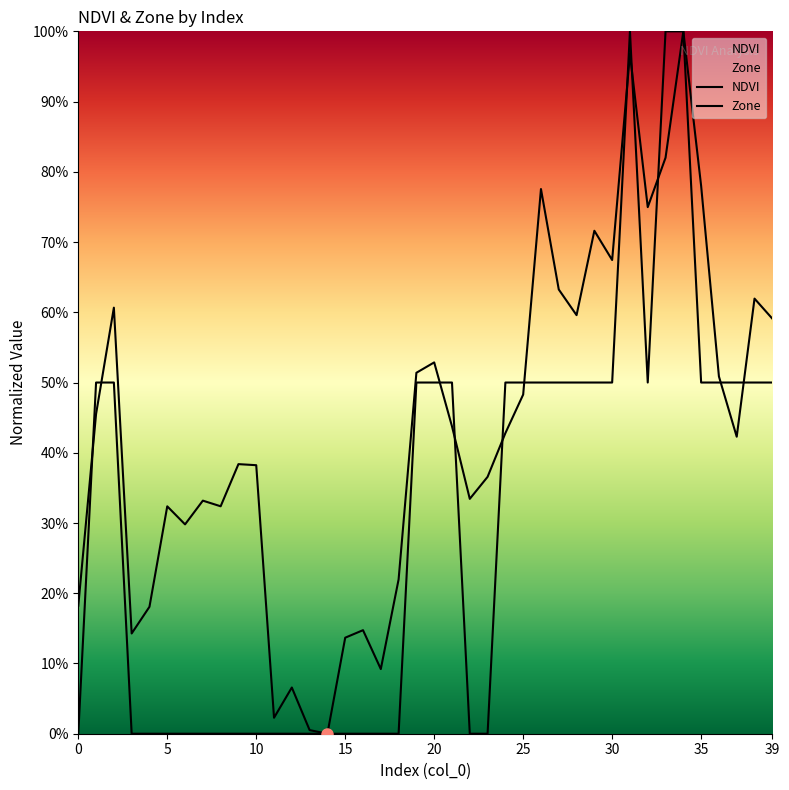

Between 6 and 22, which is larger?

22